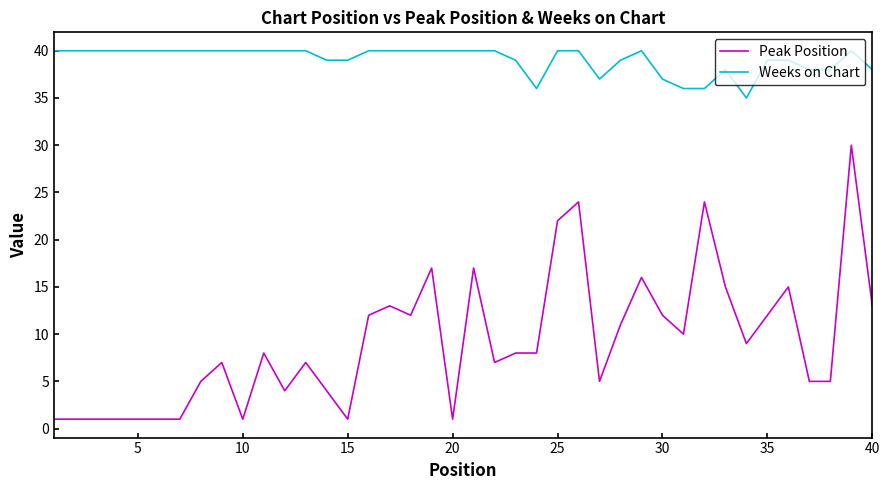

What are all the series names shown in the legend?

Peak Position, Weeks on Chart